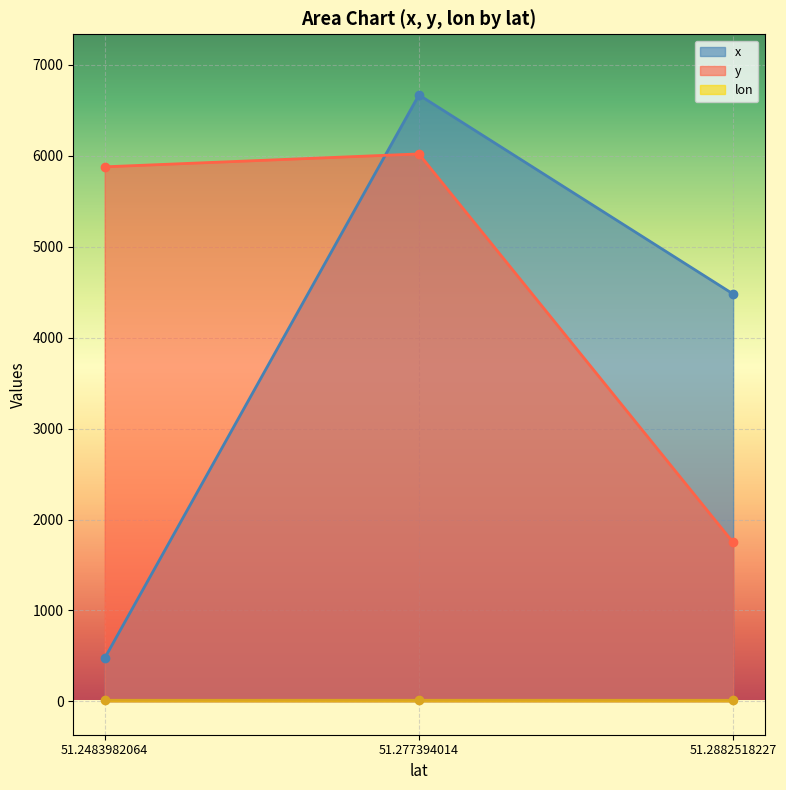

Which category has the lowest value across all series?

51.2882518227